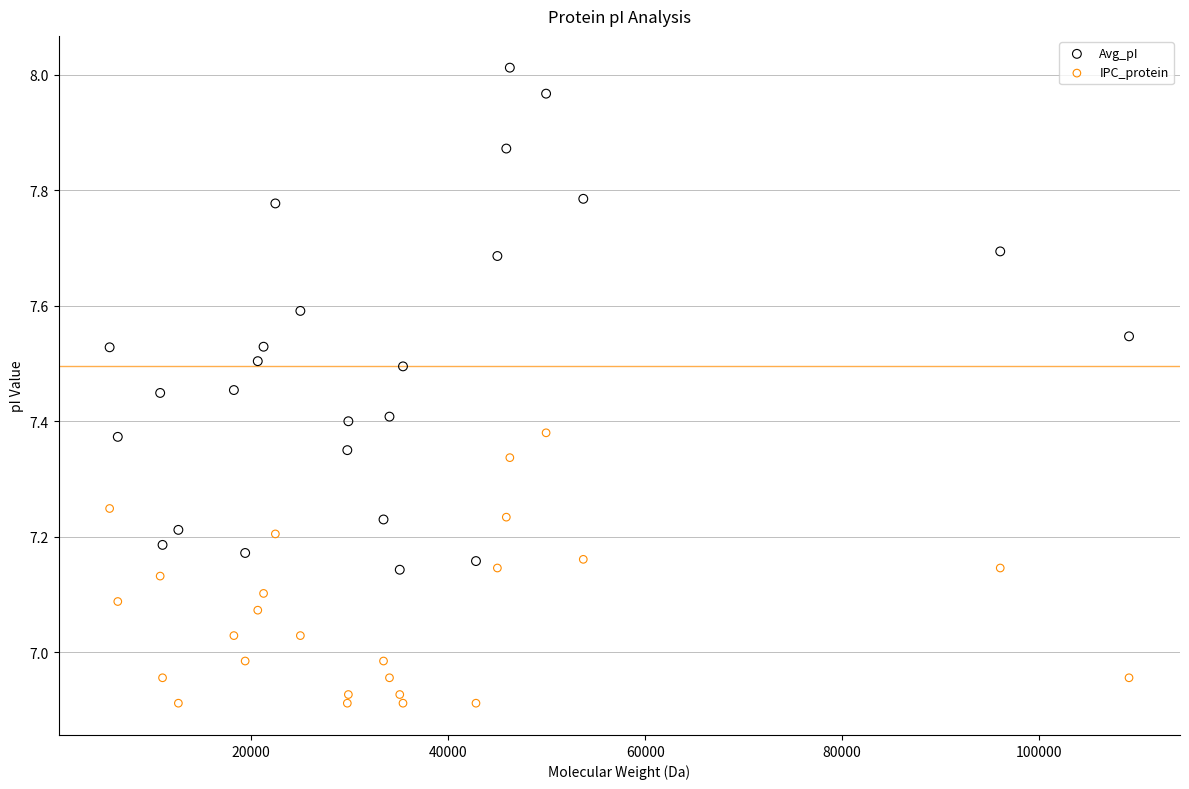

What are all the series names shown in the legend?

Avg_pI, IPC_protein